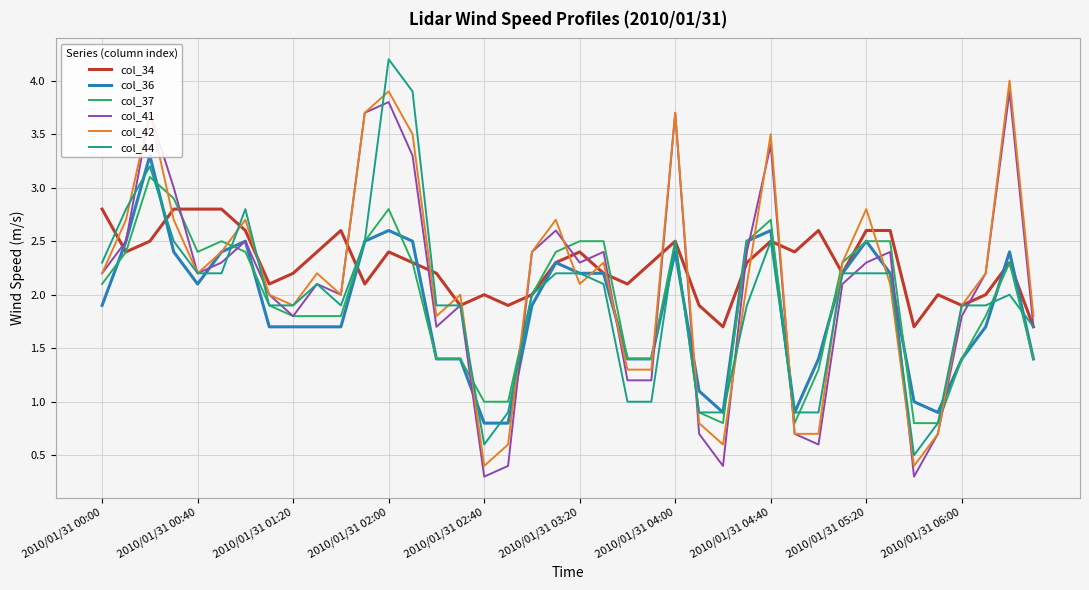

Is this an area chart (filled region under the line)?

No